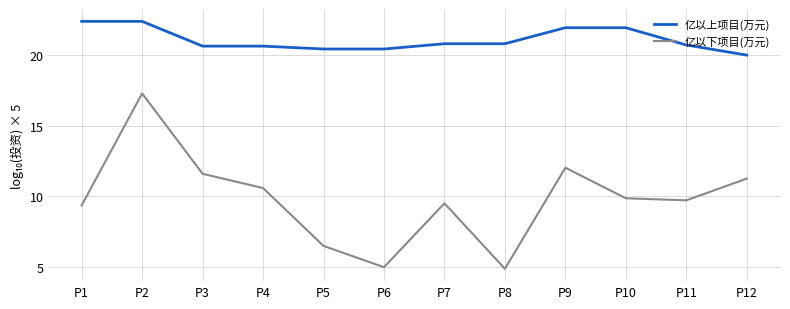

Rank the series by their average value, from highest to lowest.

亿以上项目(万元), 亿以下项目(万元)